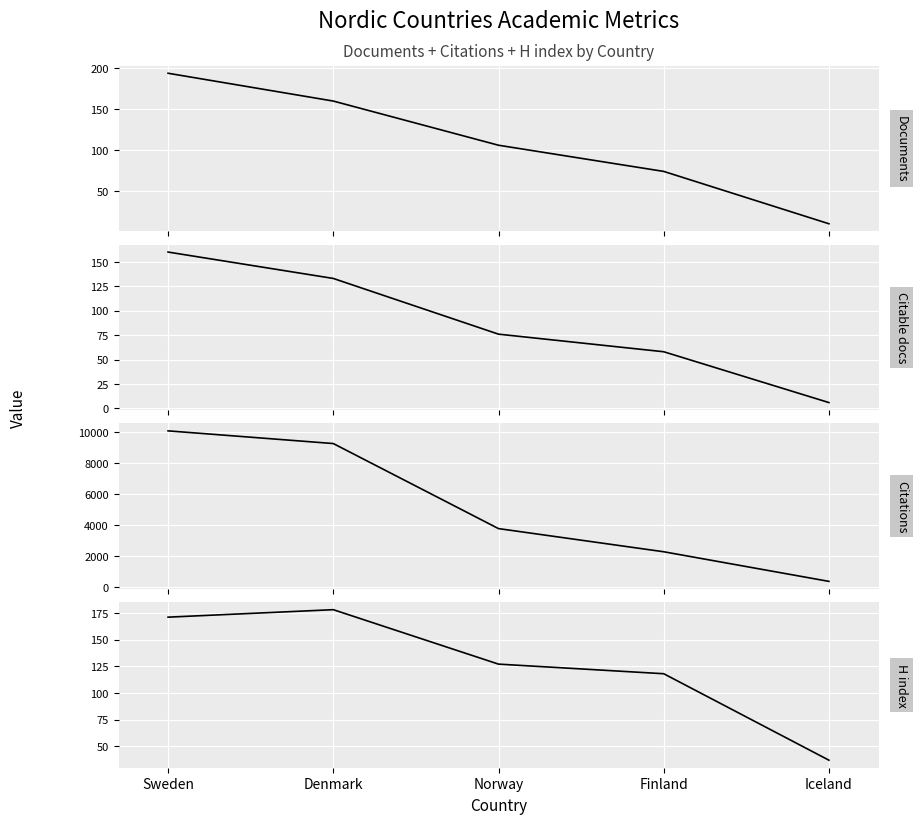

Between Sweden and Iceland, which is larger?

Sweden